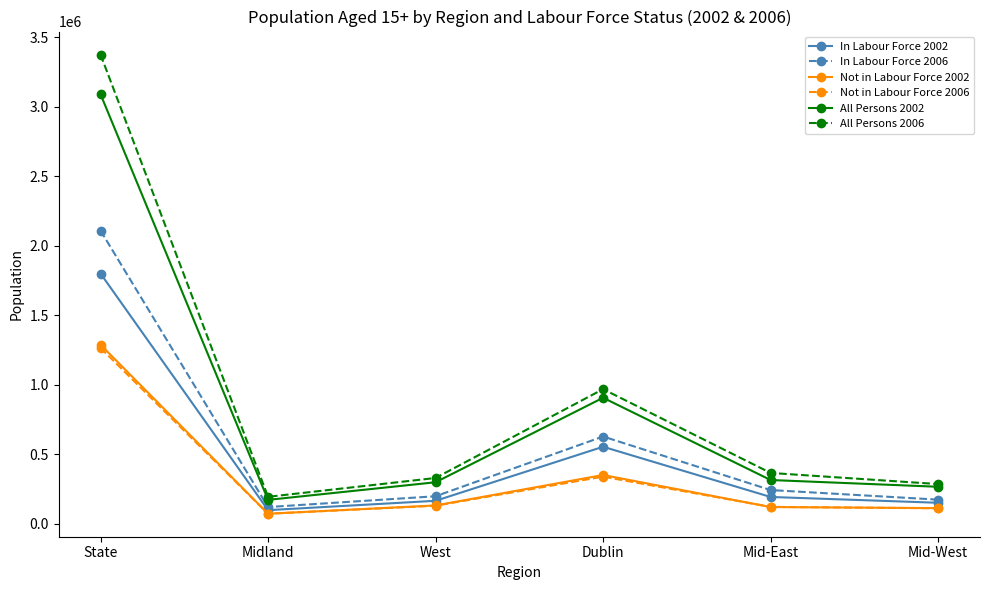

Which series has the widest spread of values?

All Persons 2006